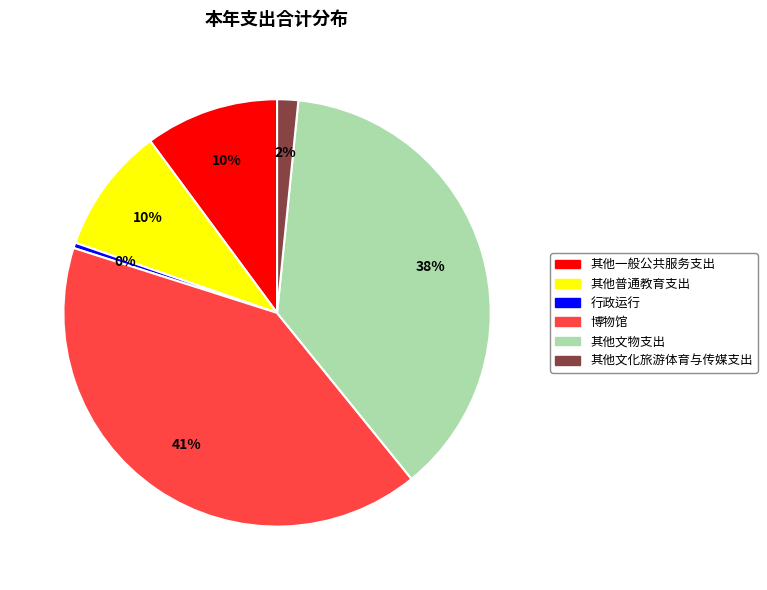

To the nearest percent, what is the average slice percentage?

17%